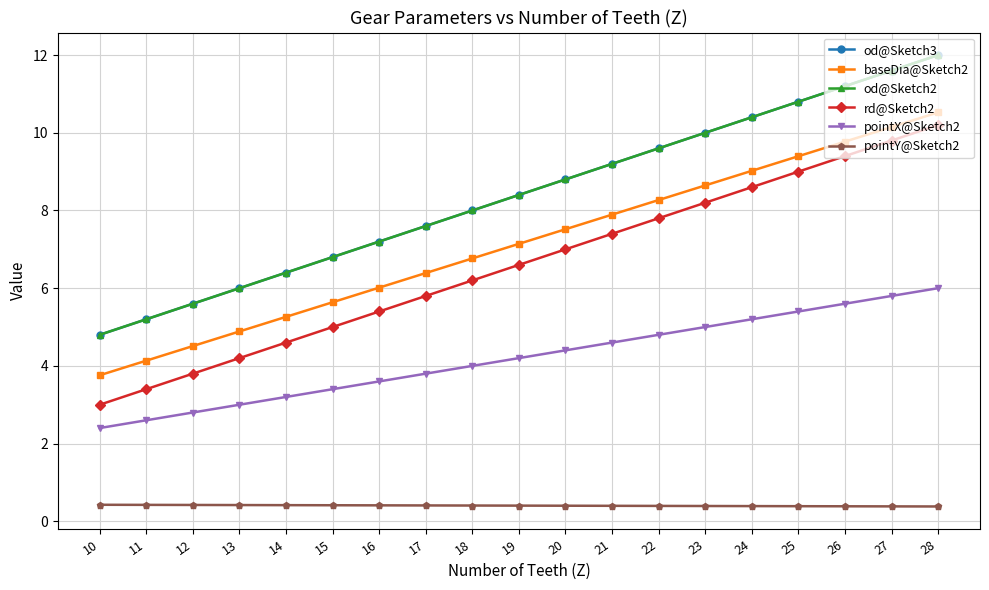

What is the highest value of the pointX@Sketch2 series?

6.0